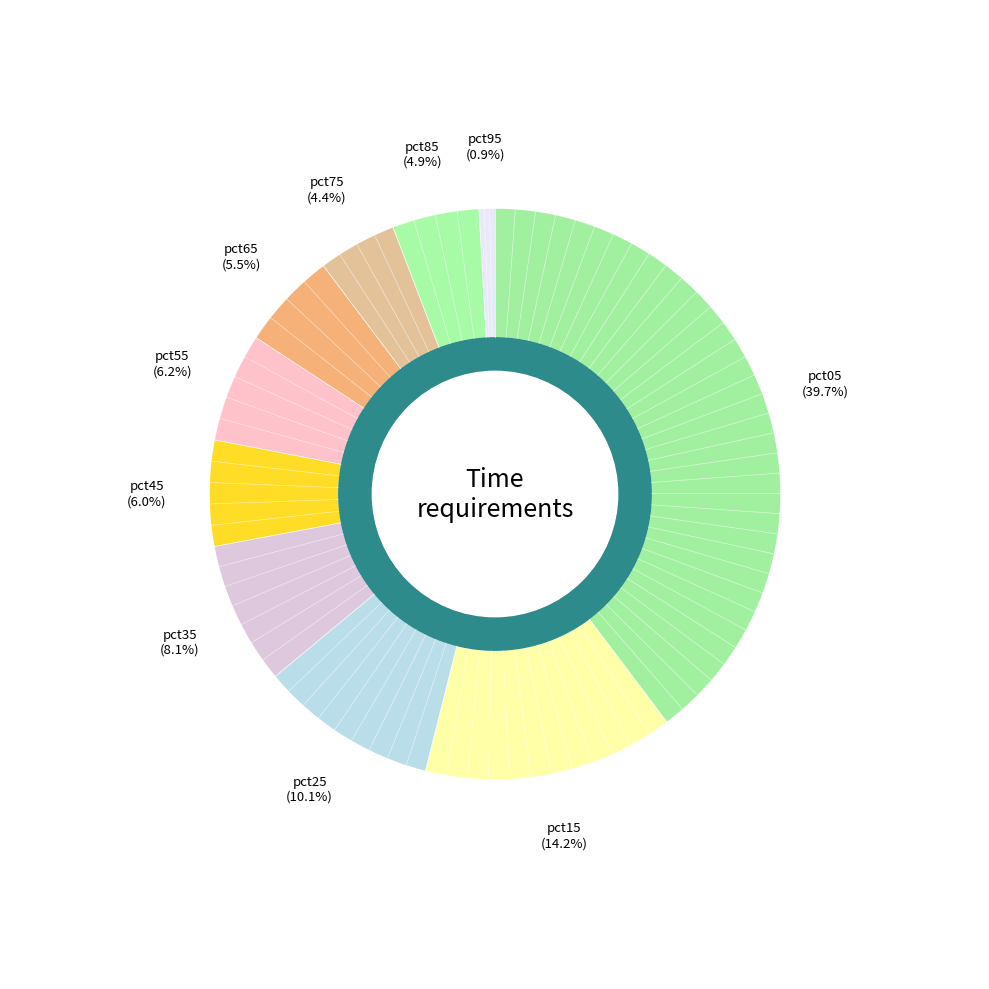

How much of the chart is everything except pct05?

60.3%